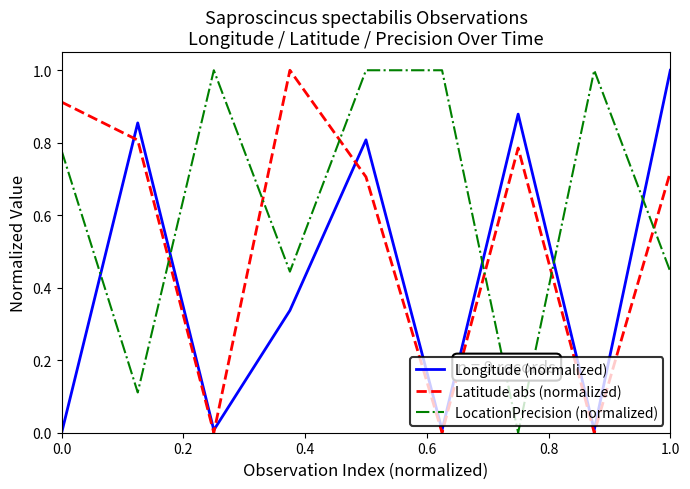

Which series has the largest total across all categories?

LocationPrecision (normalized)